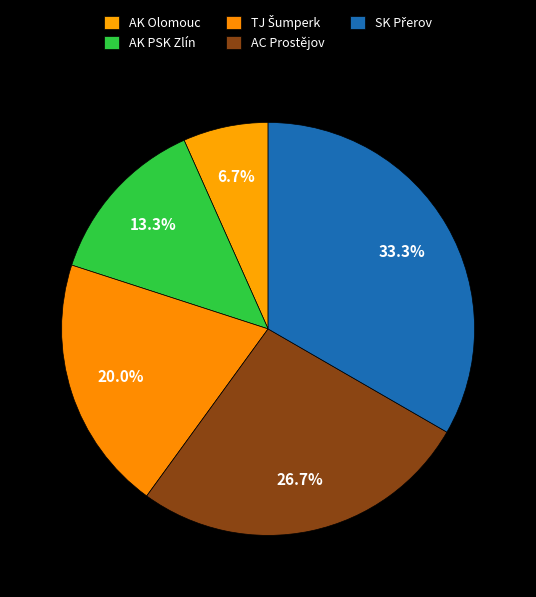

Count the number of slices in the pie.

5